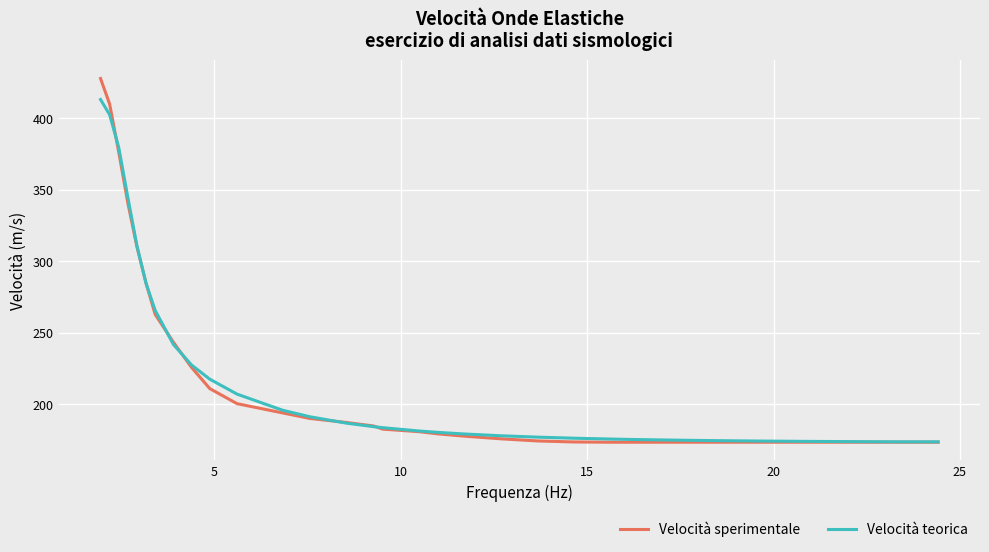

Which series has the widest spread of values?

Velocità sperimentale